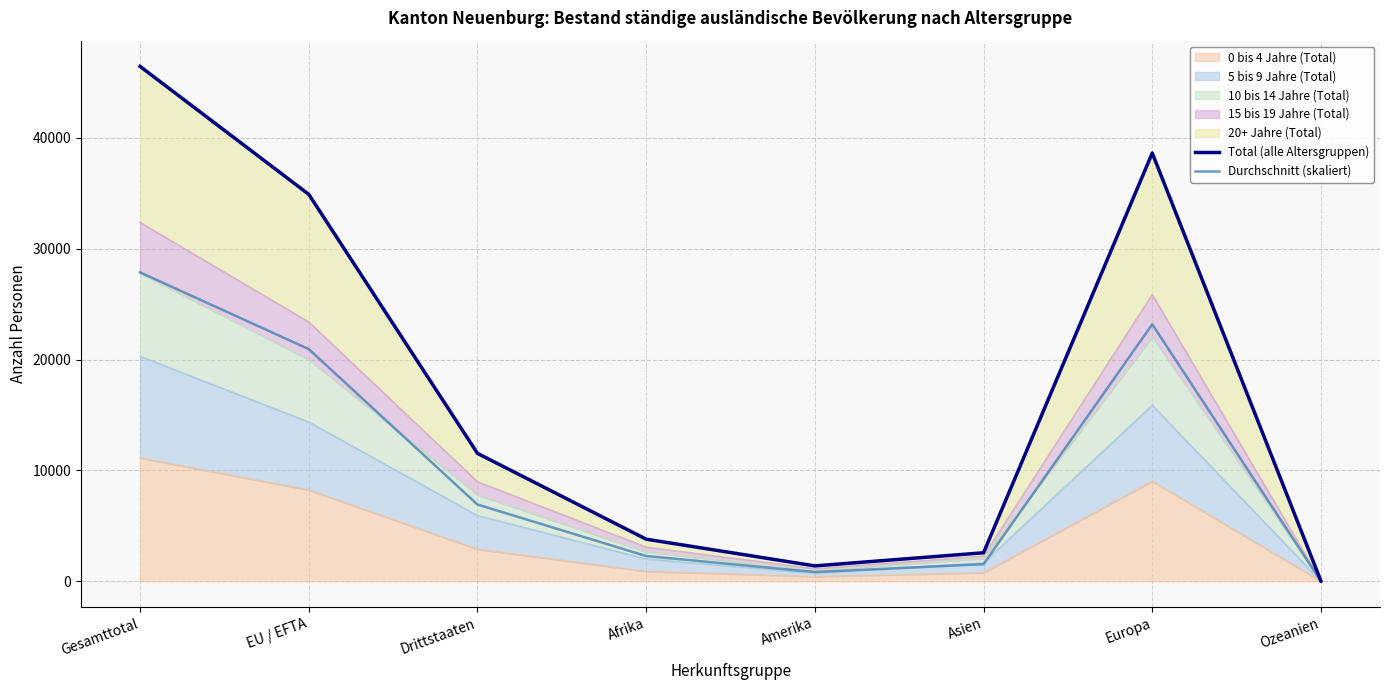

True or false: Total (alle Altersgruppen) has more than 2 interior local peaks.

False